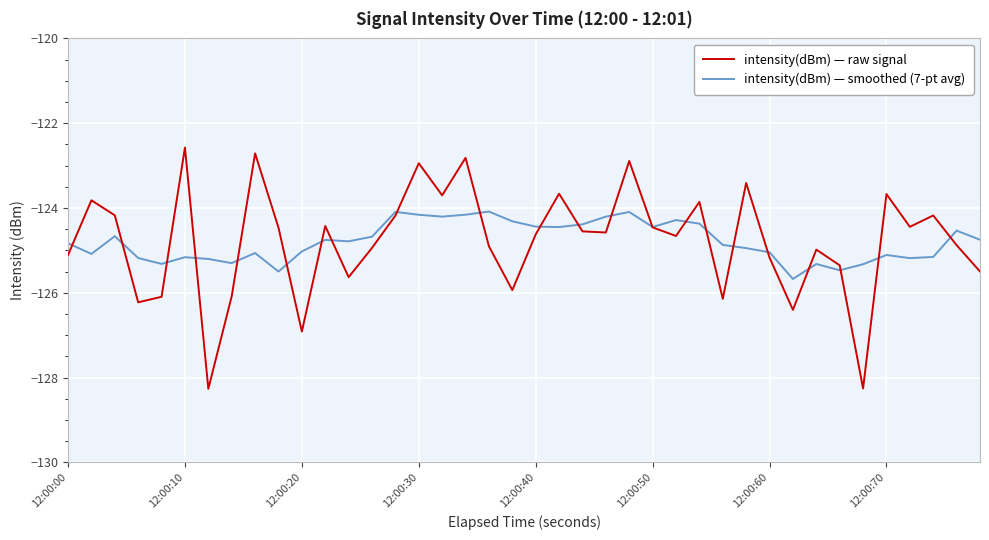

List the series in order of their peak value, highest first.

intensity(dBm) — raw signal, intensity(dBm) — smoothed (7-pt avg)